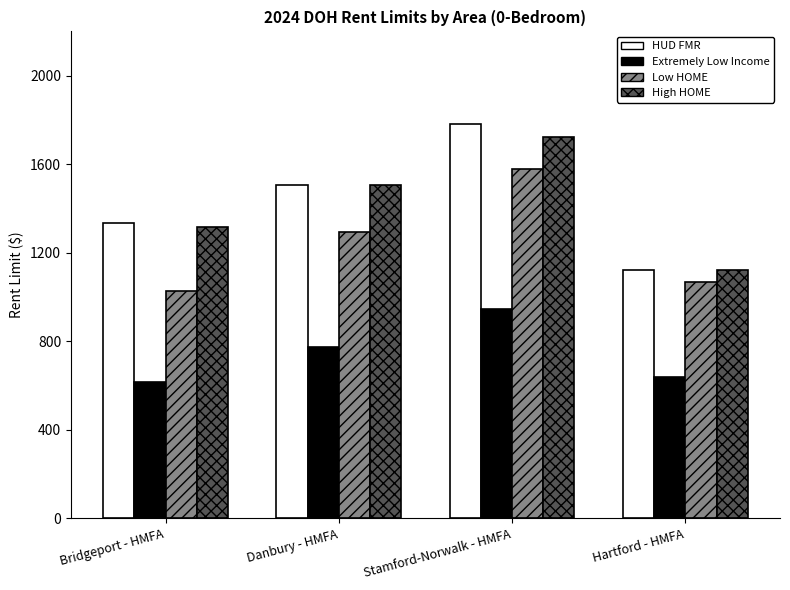

At which category is the sum across all series the highest?

Stamford-Norwalk - HMFA